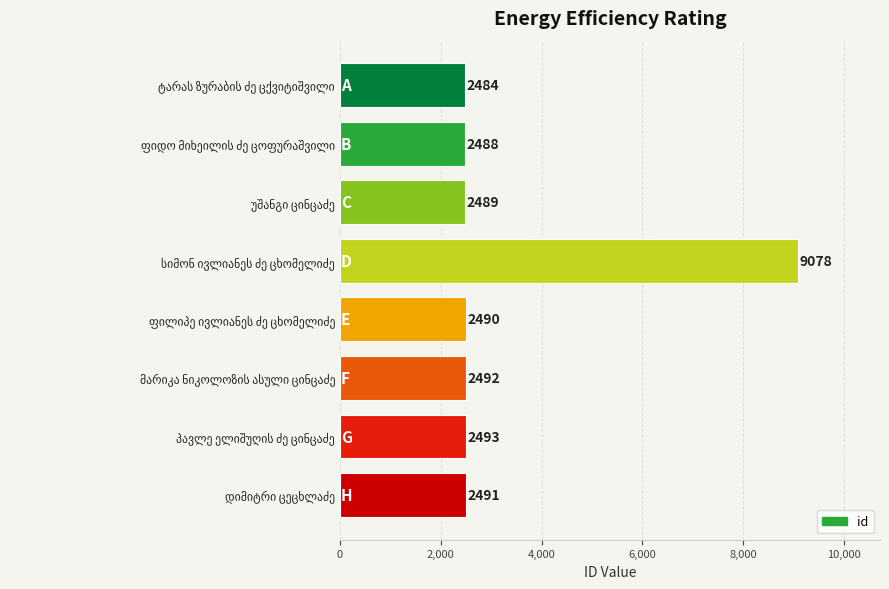

What is the minimum value shown in the chart?

2484